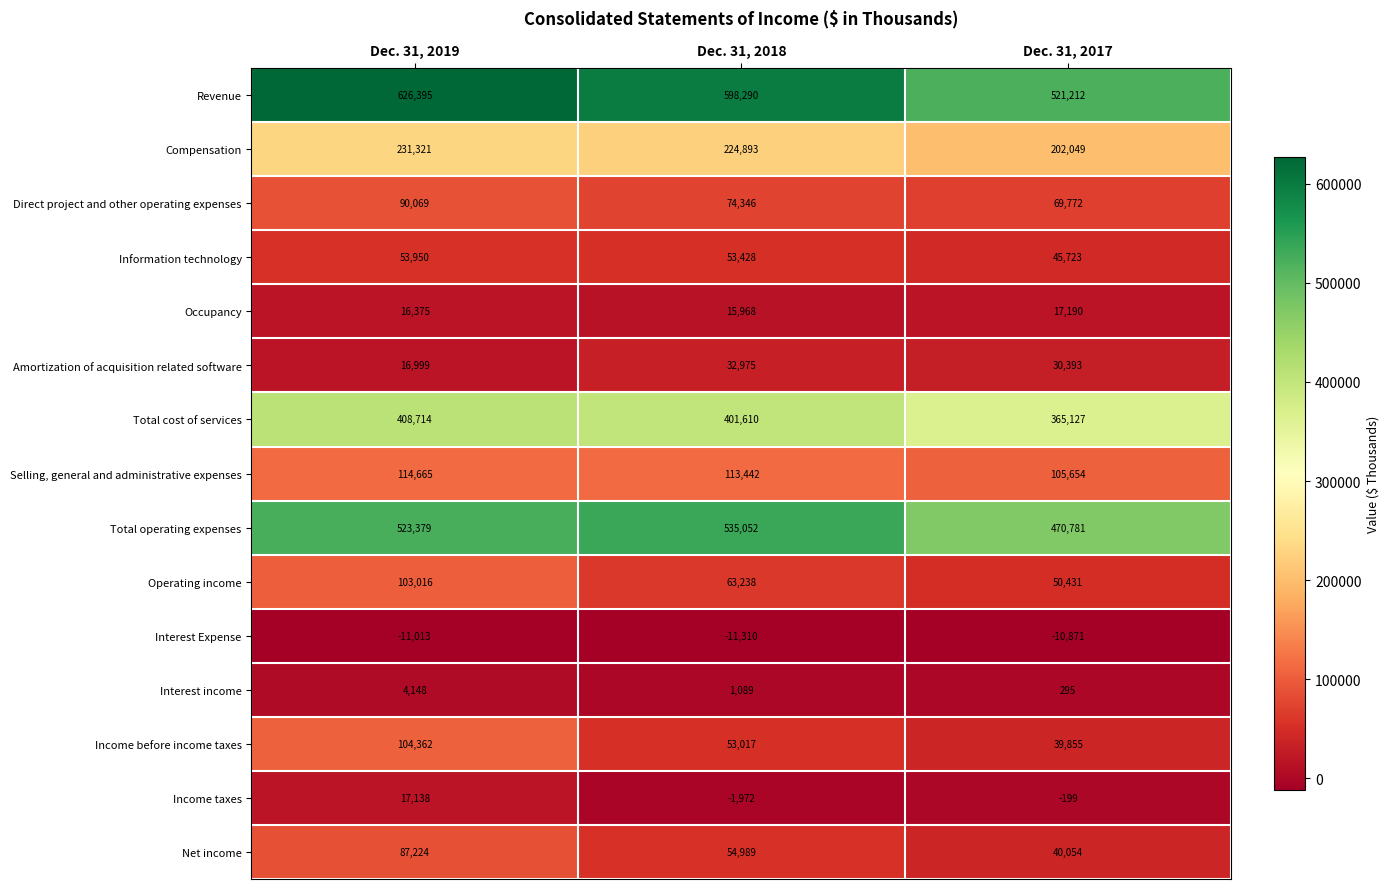

What is the approximate value of Selling, general and administrative expenses at Dec. 31, 2019, to the nearest 100?

114700